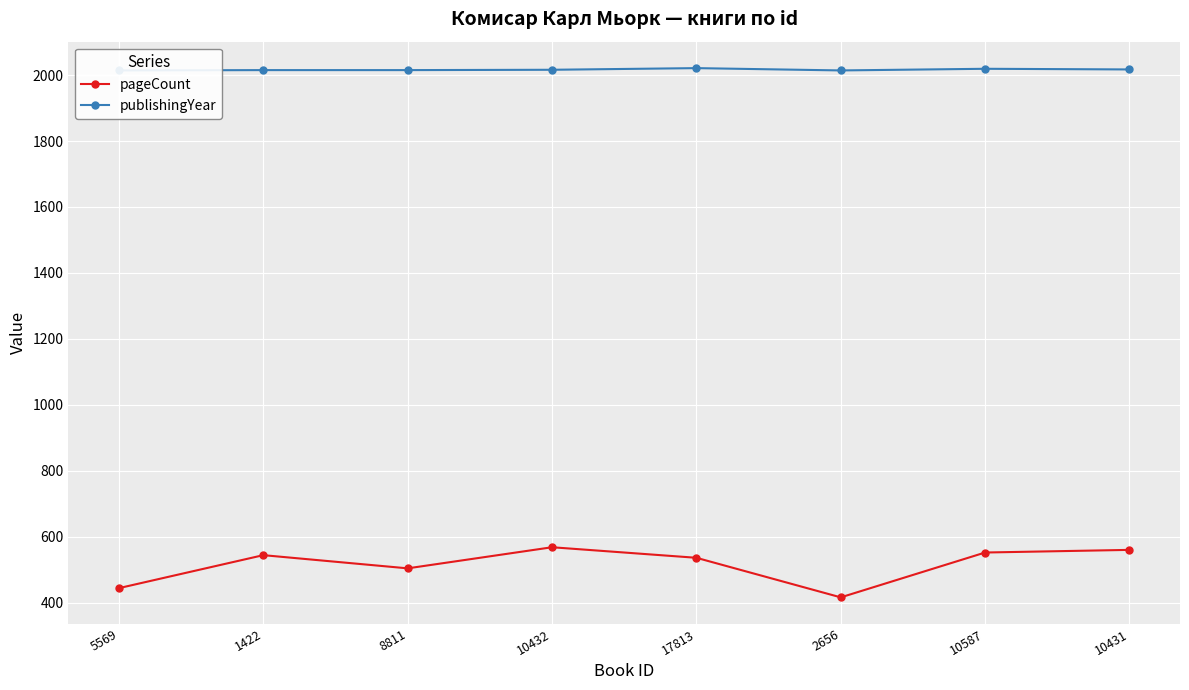

True or false: pageCount and publishingYear cross at least once.

False